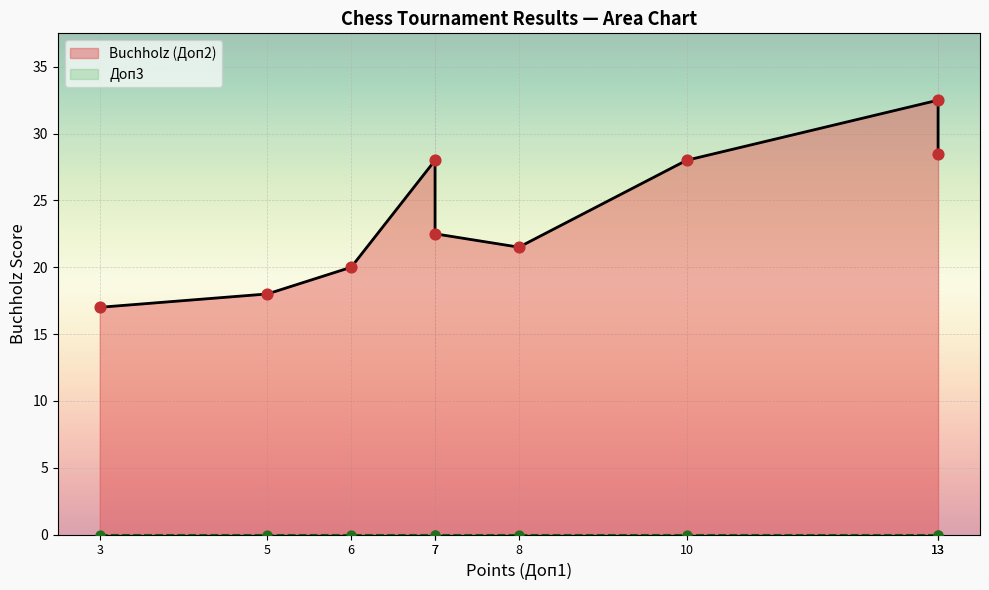

Which series has the largest total across all categories?

Buchholz (Доп2)